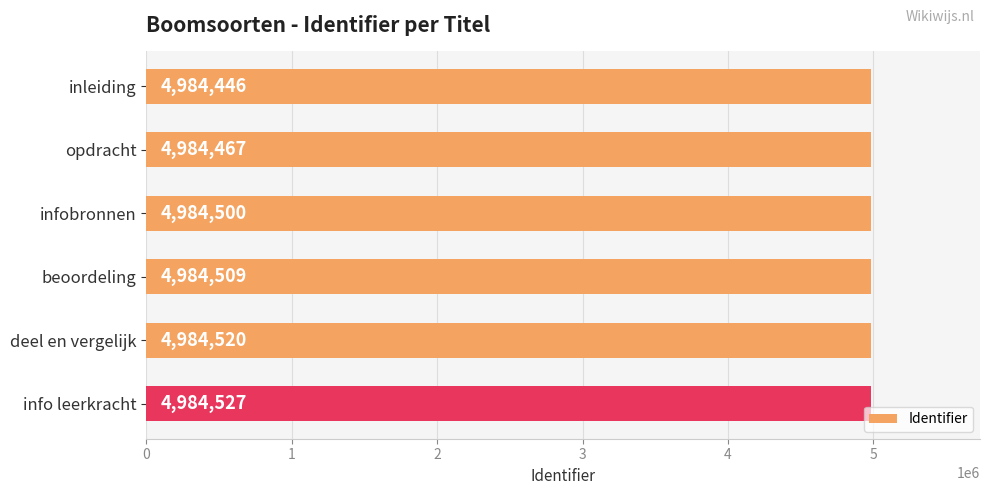

What is the approximate value at info leerkracht?

4984527